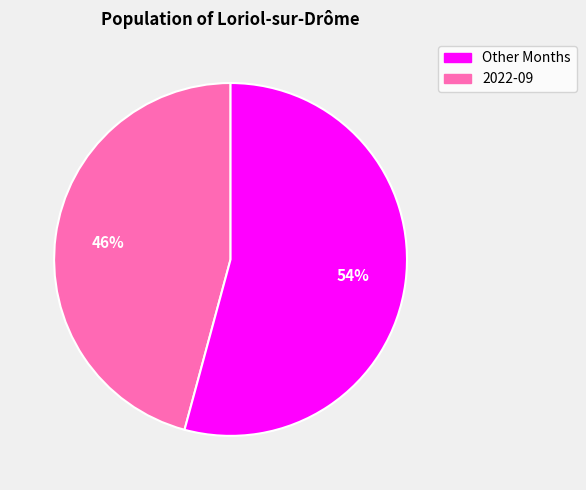

To the nearest percent, what is the average slice percentage?

50%